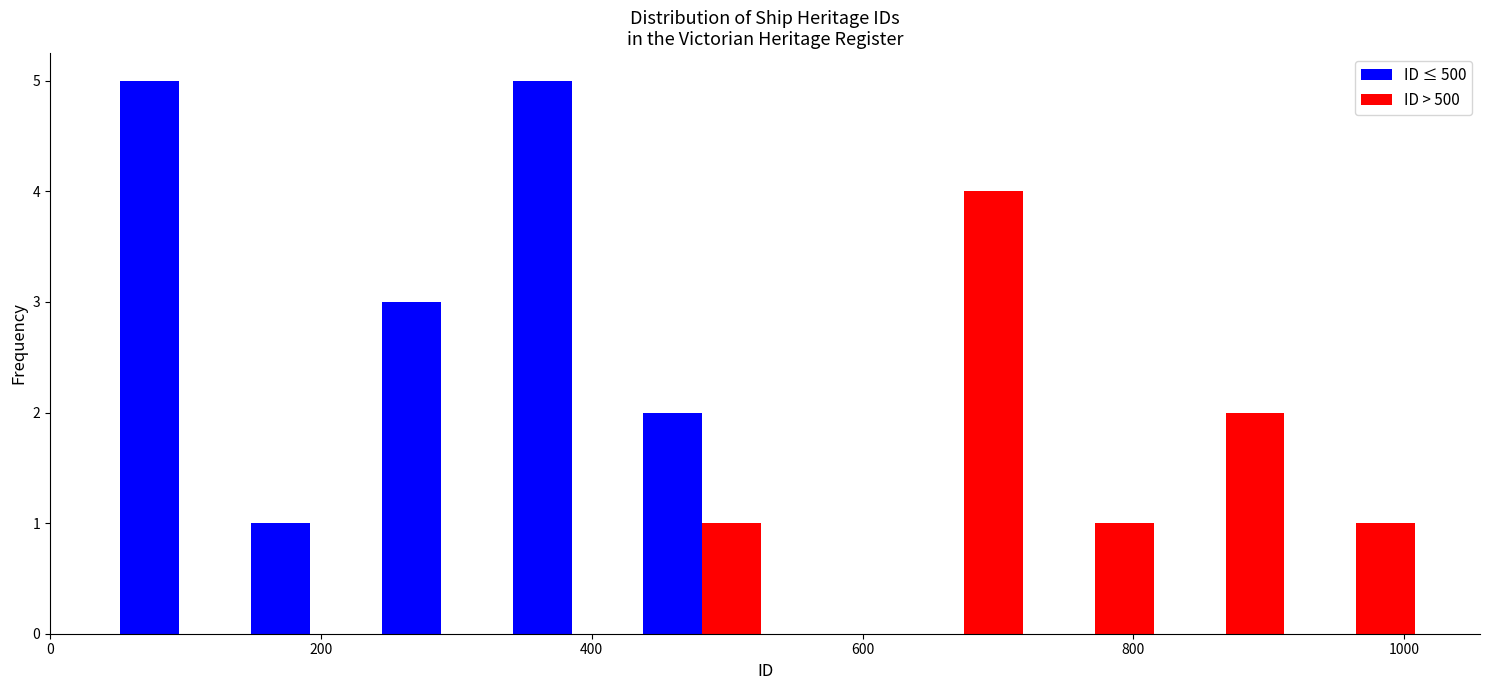

Reading left to right, transcribe this chart: for each range on the x-axis, give the height of each series' bar. Neither the bar edges nor the heights are printed on the chart, so give them approximately, as read against the axes.

40 to 140: ID ≤ 500=5	ID > 500=0
140 to 240: ID ≤ 500=1	ID > 500=0
240 to 340: ID ≤ 500=3	ID > 500=0
340 to 440: ID ≤ 500=5	ID > 500=0
440 to 540: ID ≤ 500=2	ID > 500=1
540 to 620: ID ≤ 500=0	ID > 500=0
620 to 720: ID ≤ 500=0	ID > 500=4
720 to 820: ID ≤ 500=0	ID > 500=1
820 to 920: ID ≤ 500=0	ID > 500=2
920 to 1020: ID ≤ 500=0	ID > 500=1